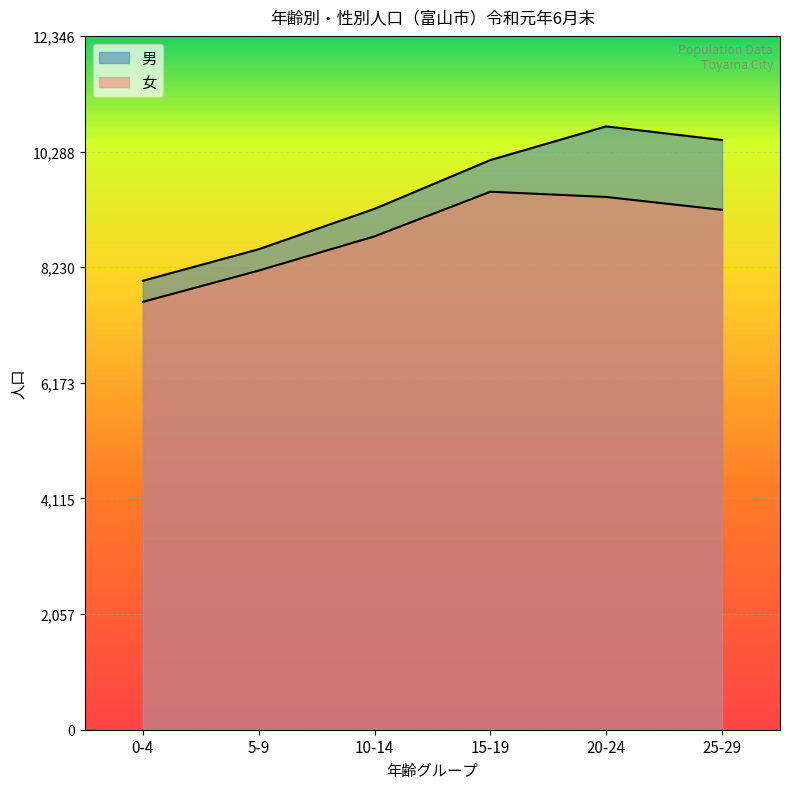

What position from the left is 10-14?

3